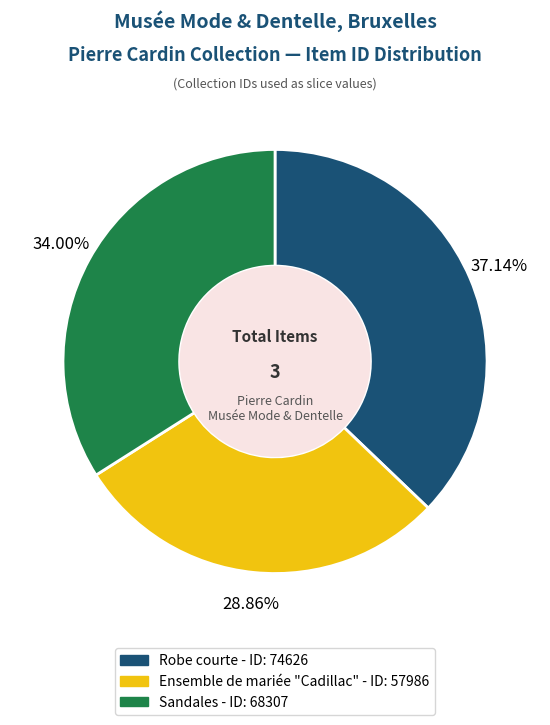

Is the sum of Robe courte and Ensemble de mariée "Cadillac" greater than half?

Yes